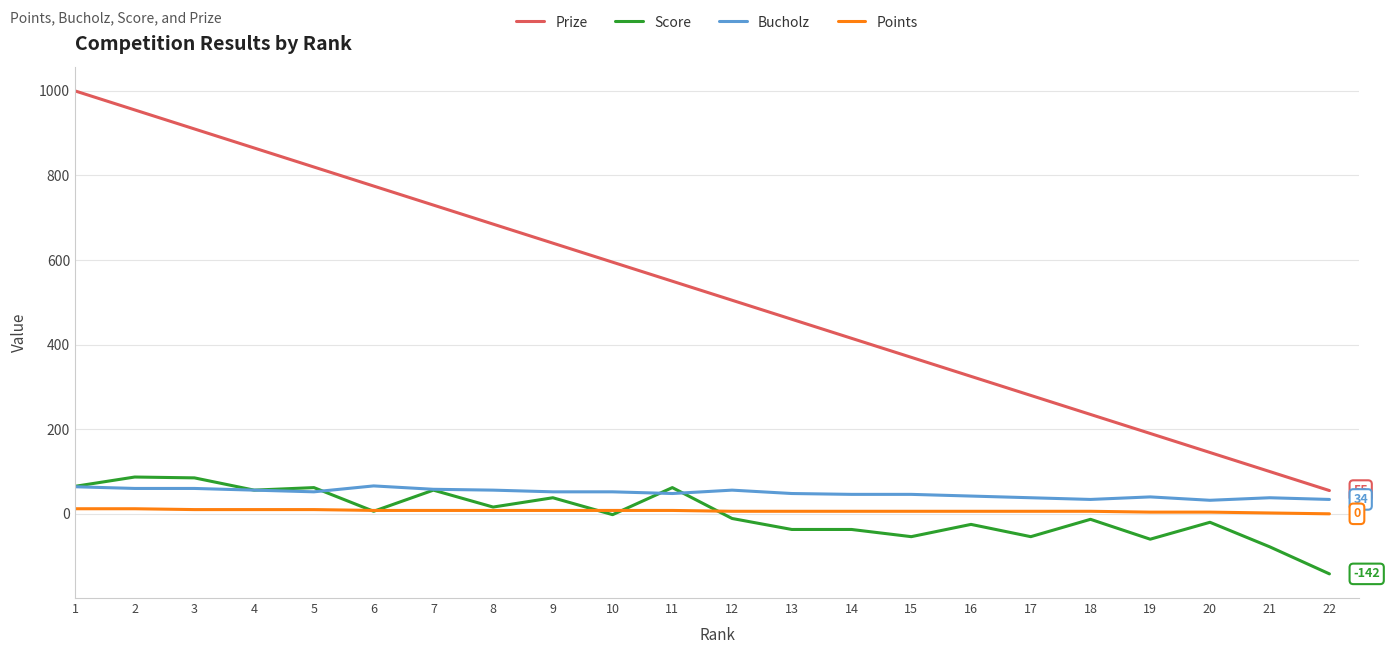

What is the lowest value of the Prize series?

55